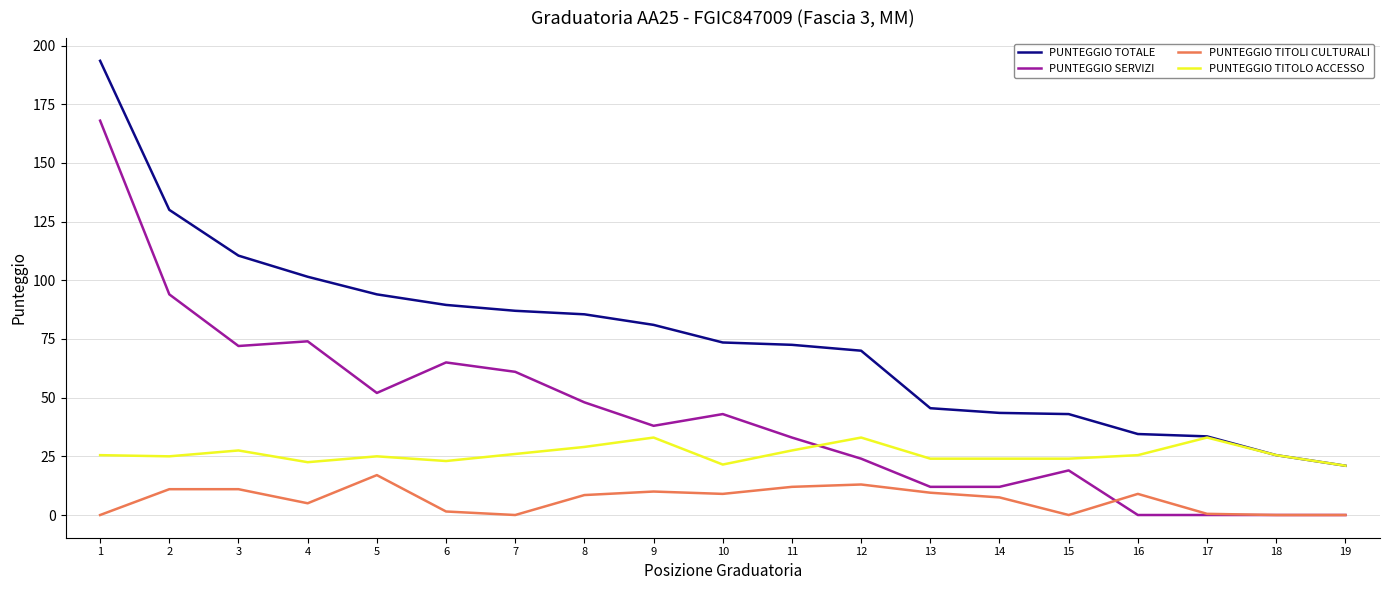

What is the total value across all series at 3?

221.0